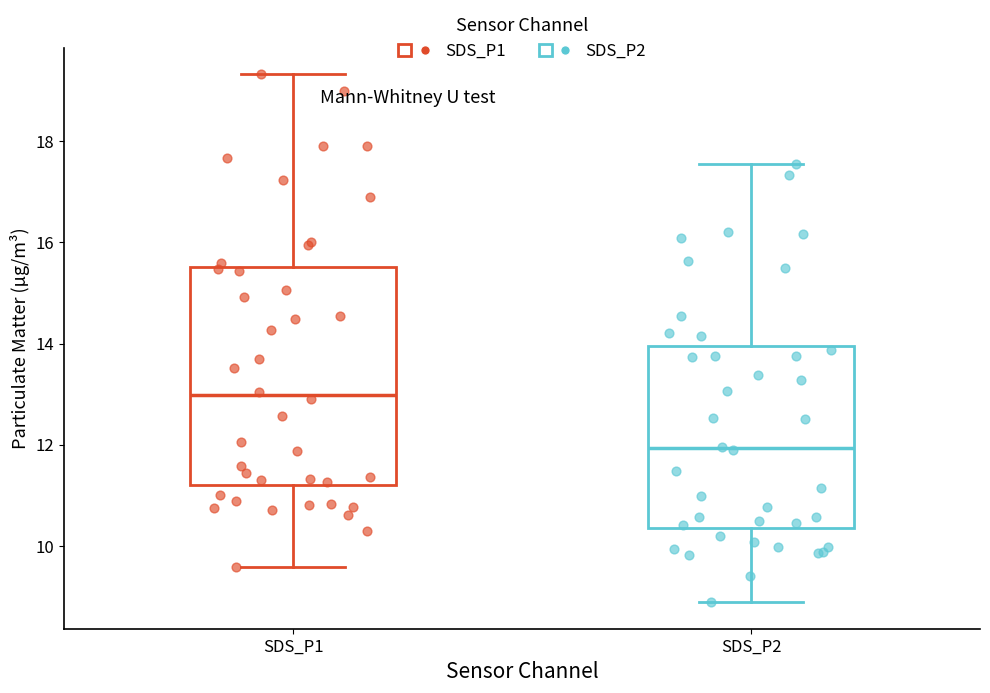

Comparing the boxes themselves (not the whiskers), which one is the tallest?

SDS_P1